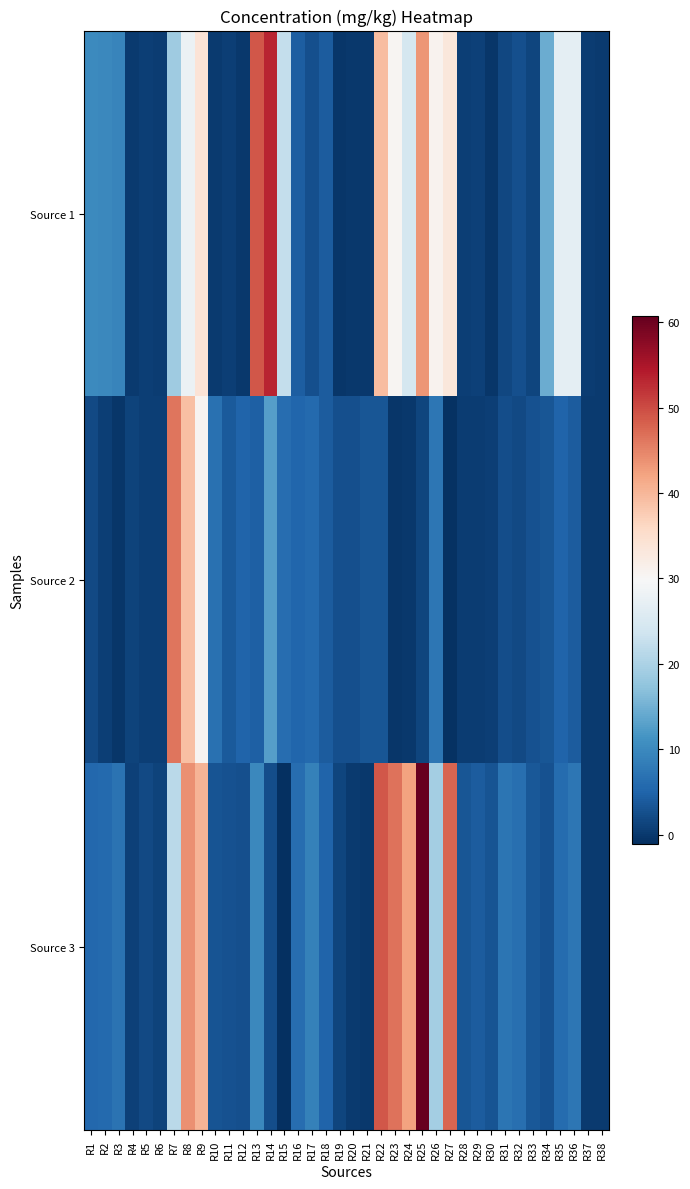

At which category is the sum across all series the highest?

R8